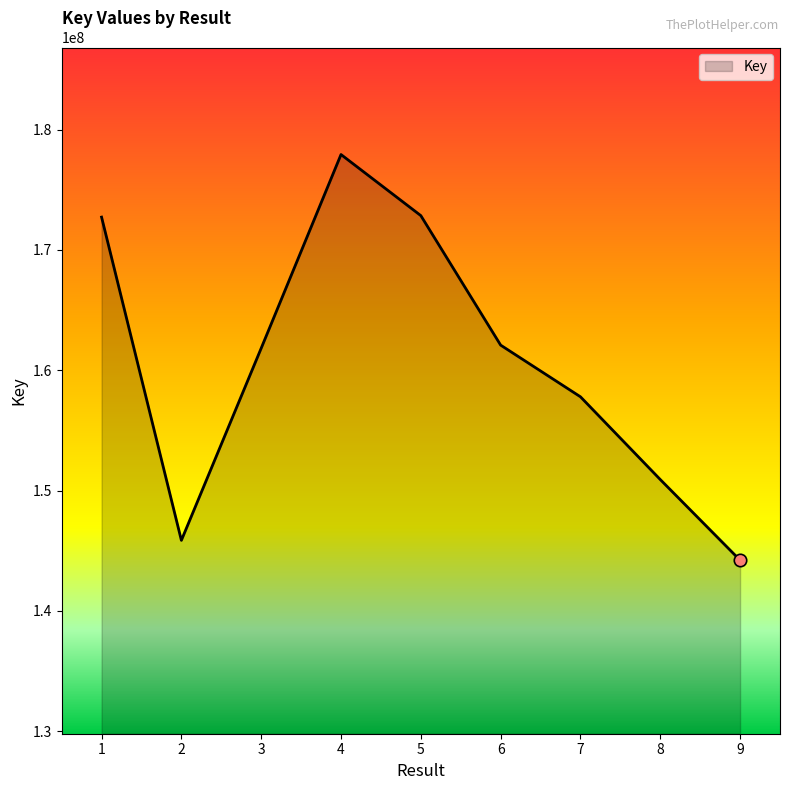

Which has a higher value, 6 or 4?

4